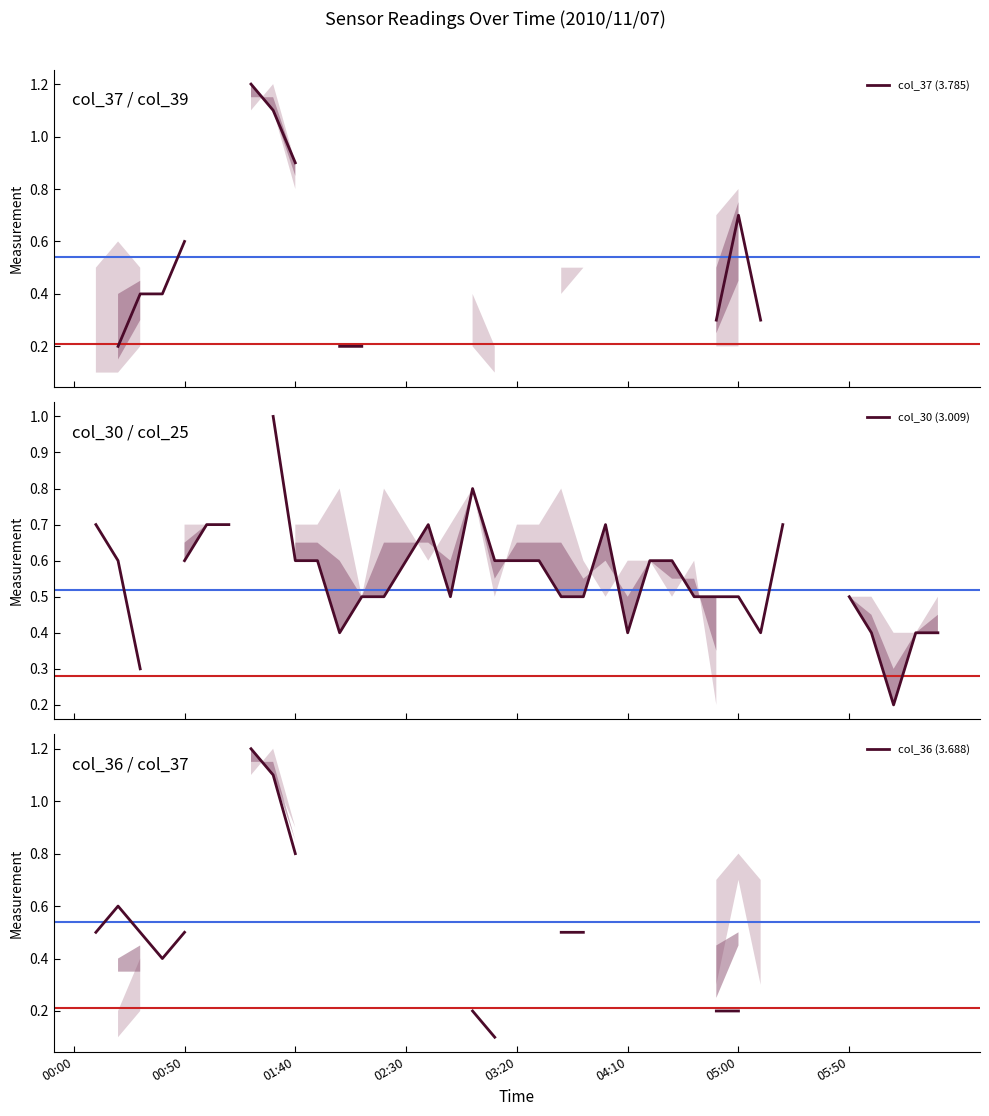

What is the label of the 2nd point from the left?

00:50